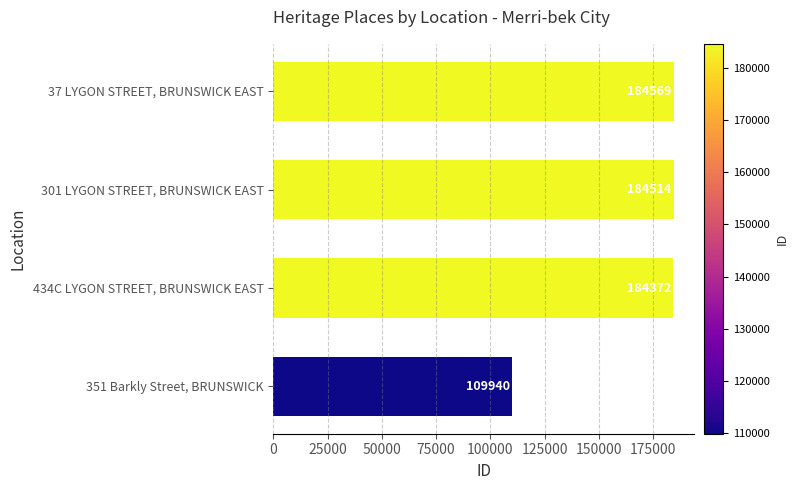

What is the change in value from 351 Barkly Street, BRUNSWICK to 37 LYGON STREET, BRUNSWICK EAST?

+74629